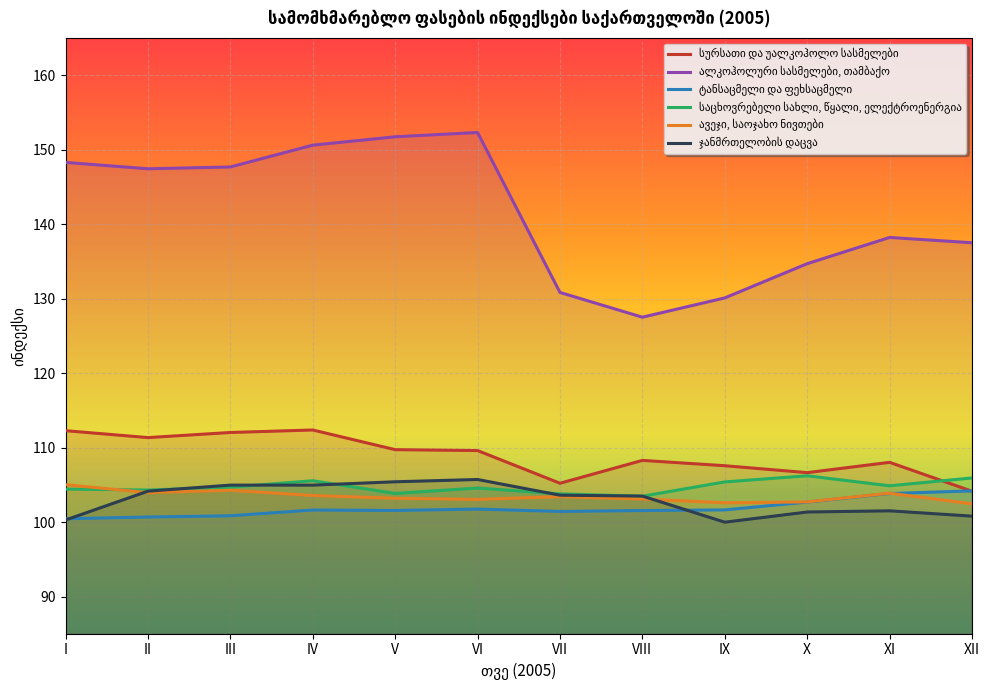

Which category has the highest value in the ტანსაცმელი და ფეხსაცმელი series?

XII